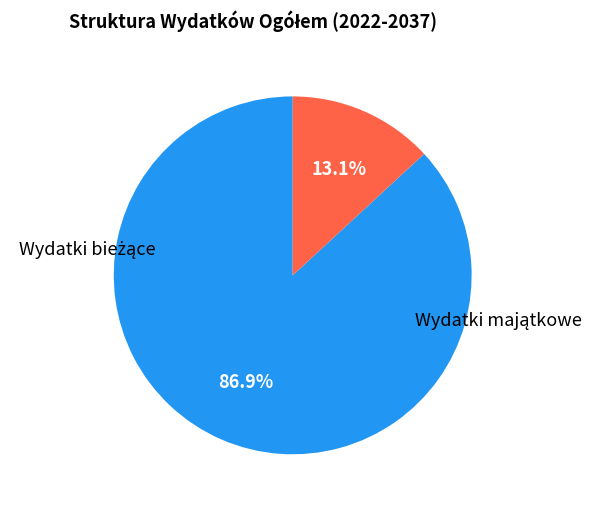

Is there any slice that represents more than half of the pie?

Yes